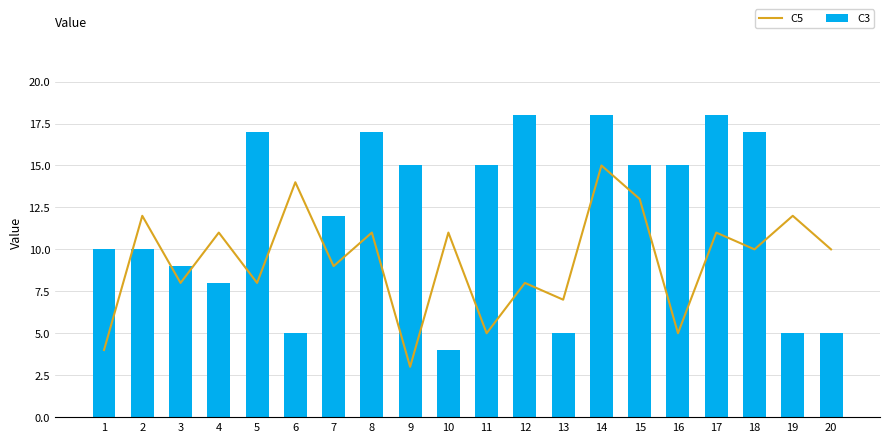

The C5 series shows 5 at 16. True or false?

True